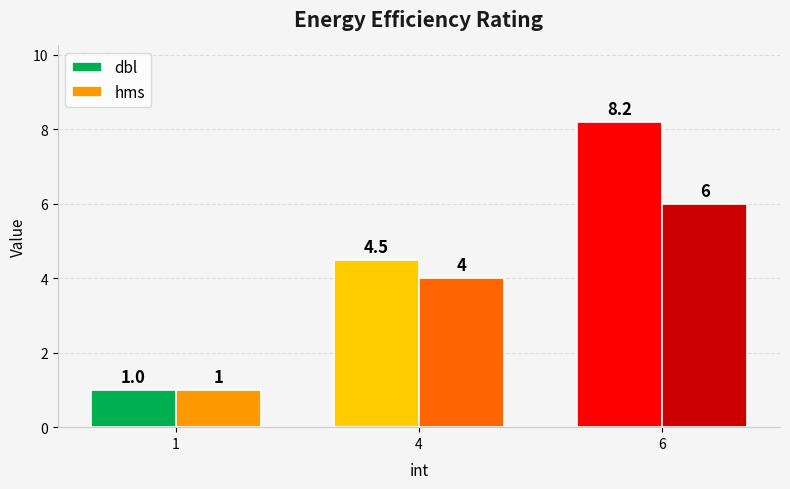

What is the approximate value of hms at 6?

6.0